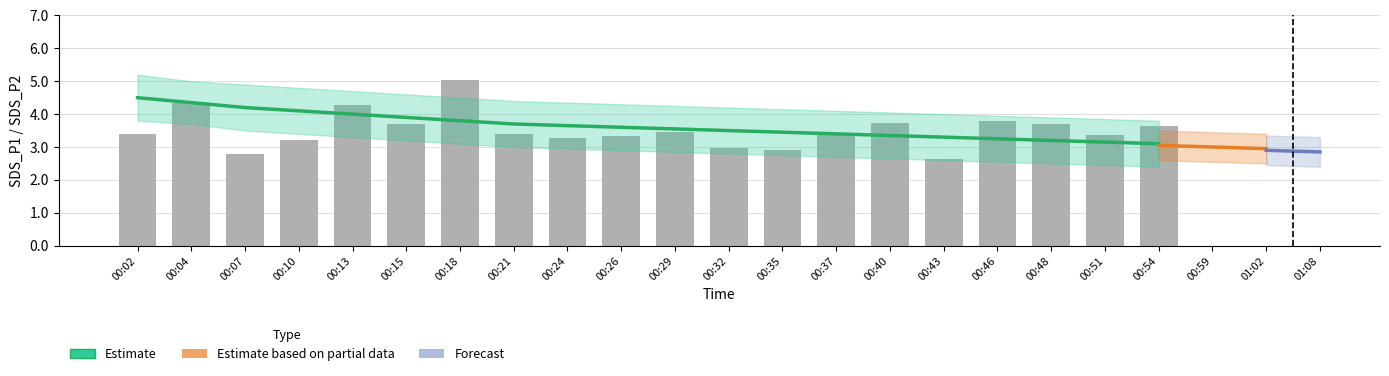

How many bars are there in total?

20